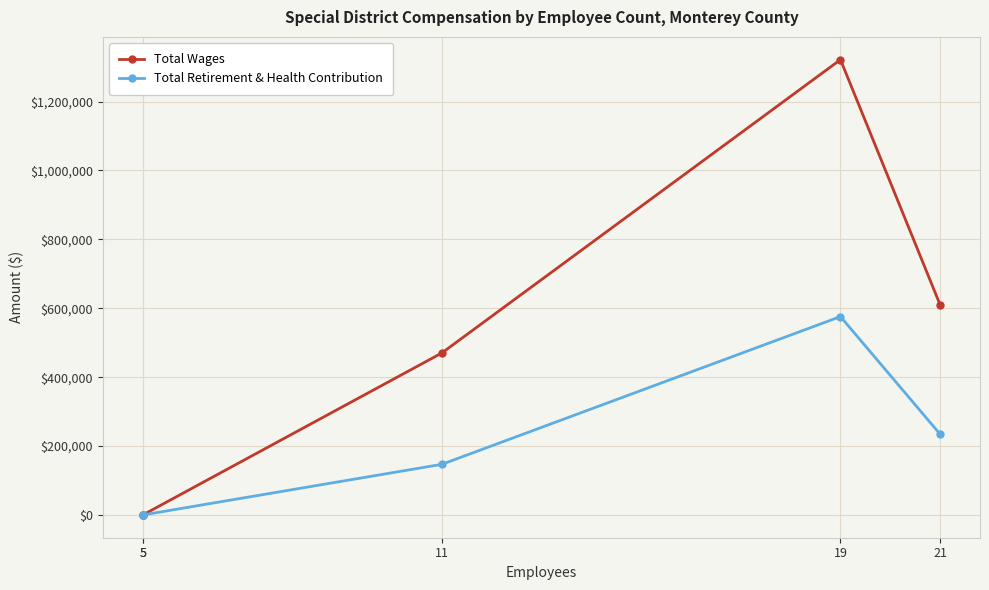

What is the maximum value shown in the chart?

1321746